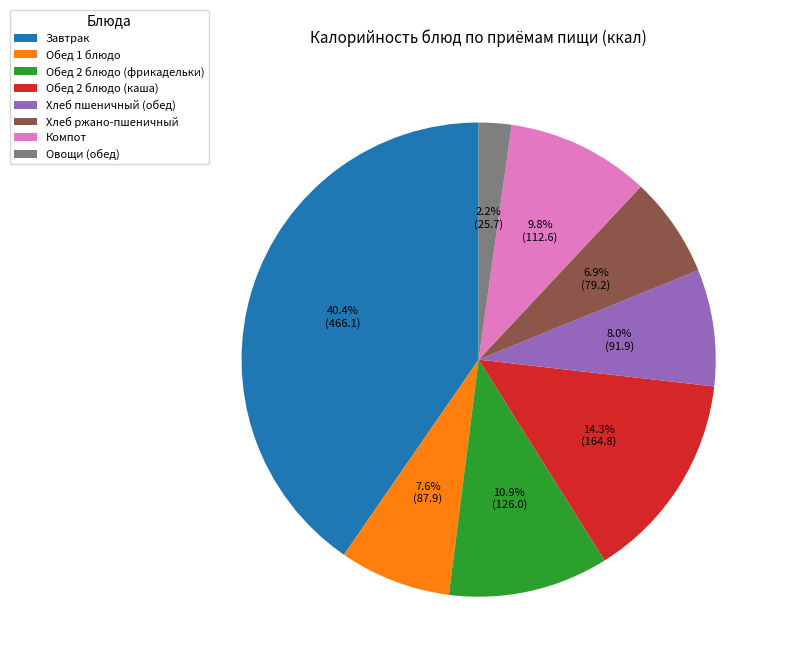

To the nearest percent, what percentage of the pie is Овощи (обед)?

2%